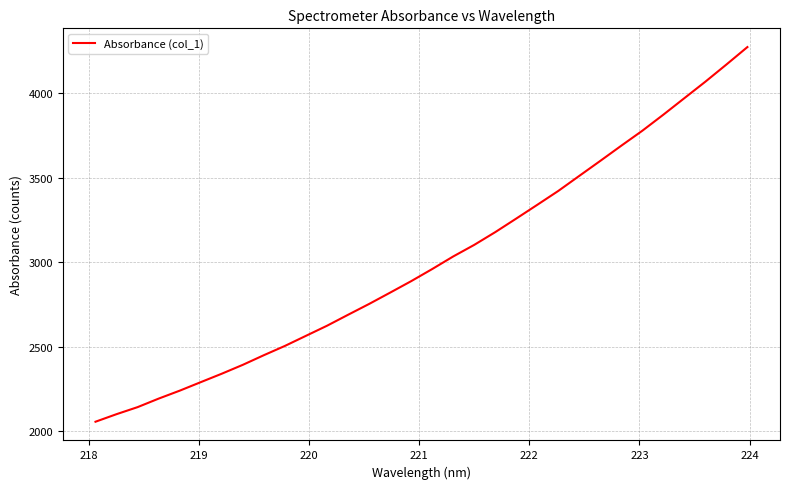

What is the difference between the maximum and minimum values?

2217.0